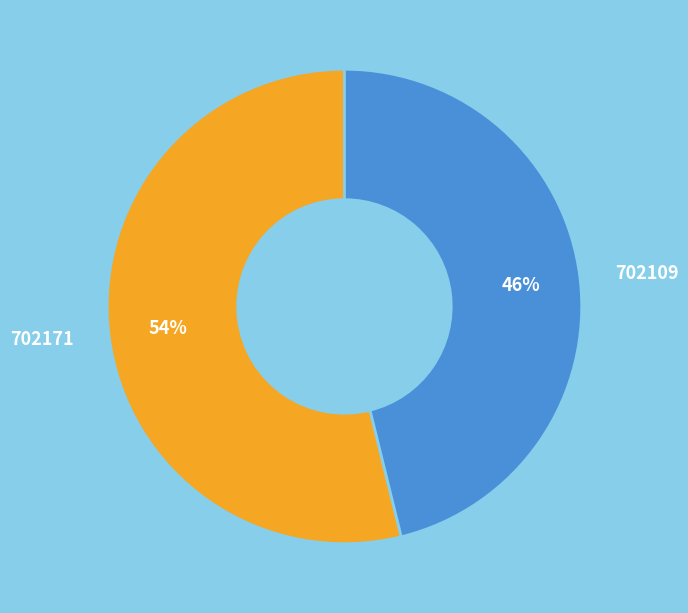

To the nearest percent, what is the combined percentage of 702109 and 702171?

100%